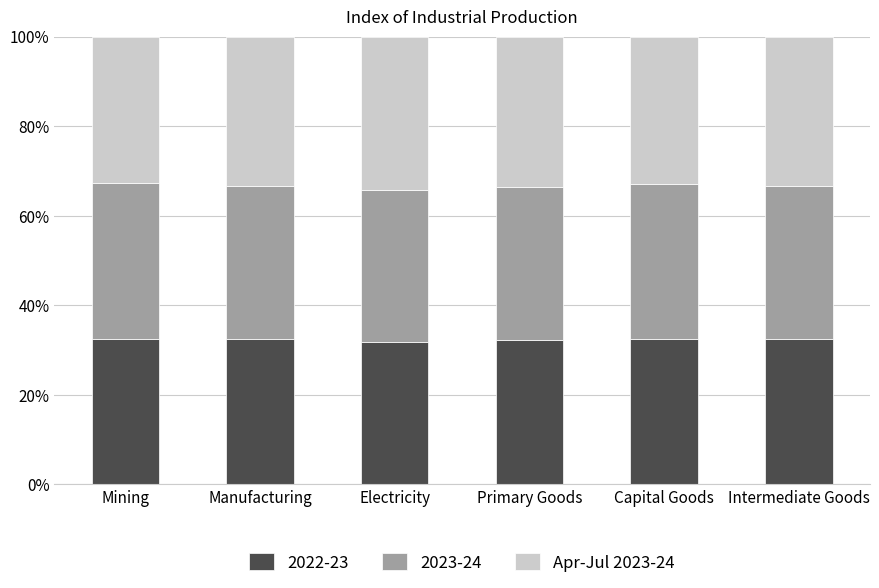

Are the bars horizontal?

No